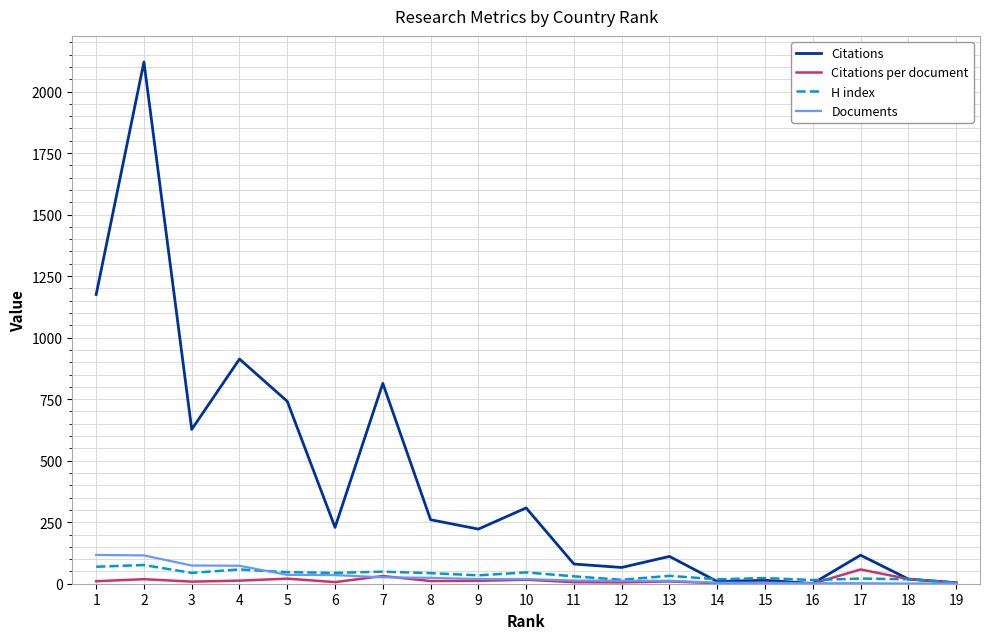

What is the difference between the maximum and minimum values in the H index series?

72.0